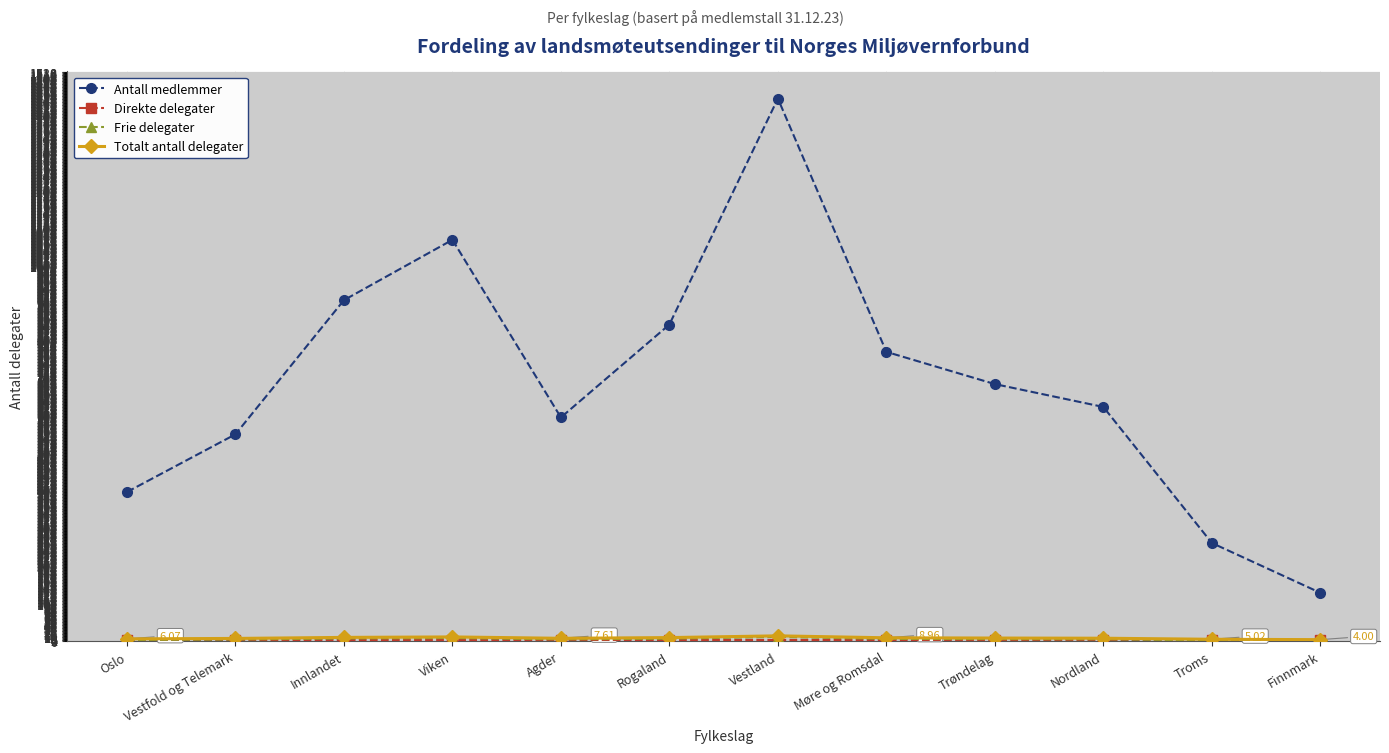

Where is Antall medlemmer nearest to the value 788?

Møre og Romsdal